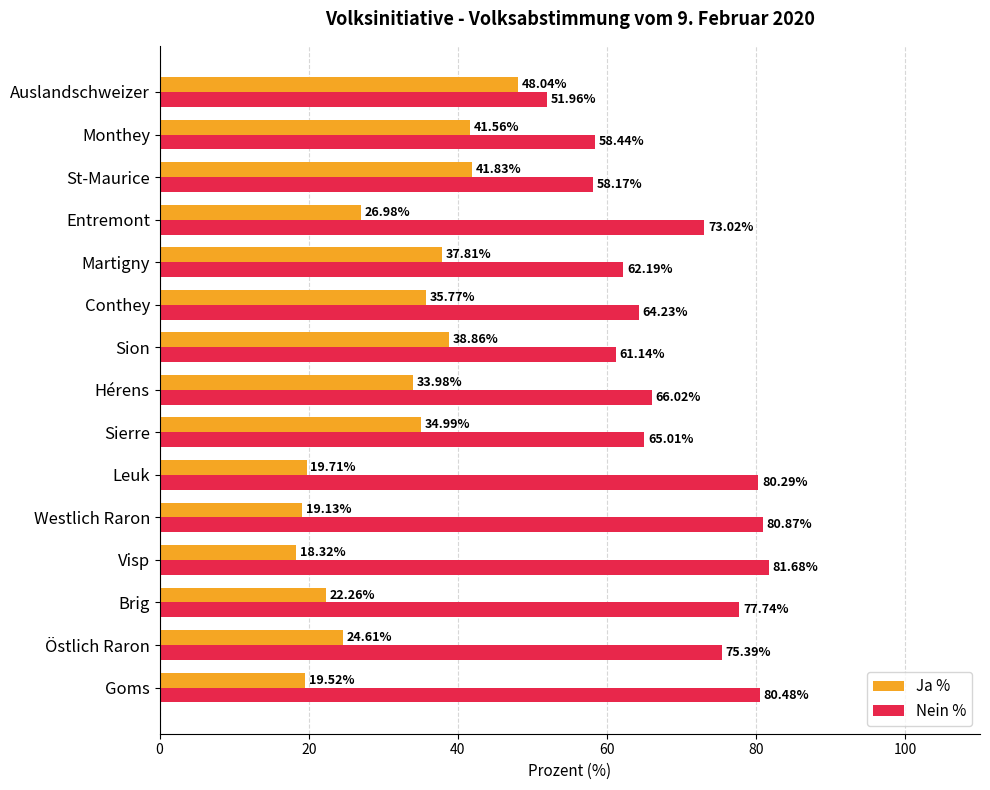

What is the difference between the Ja % values at Westlich Raron and Sierre?

15.9